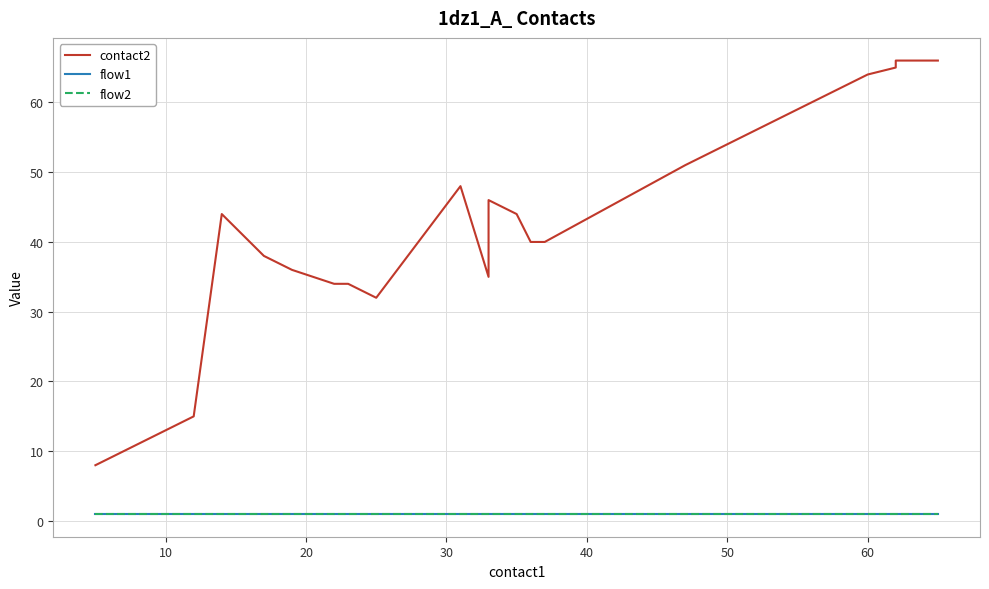

In contact2, how many points are higher than both neighbors (excluding endpoints)?

3